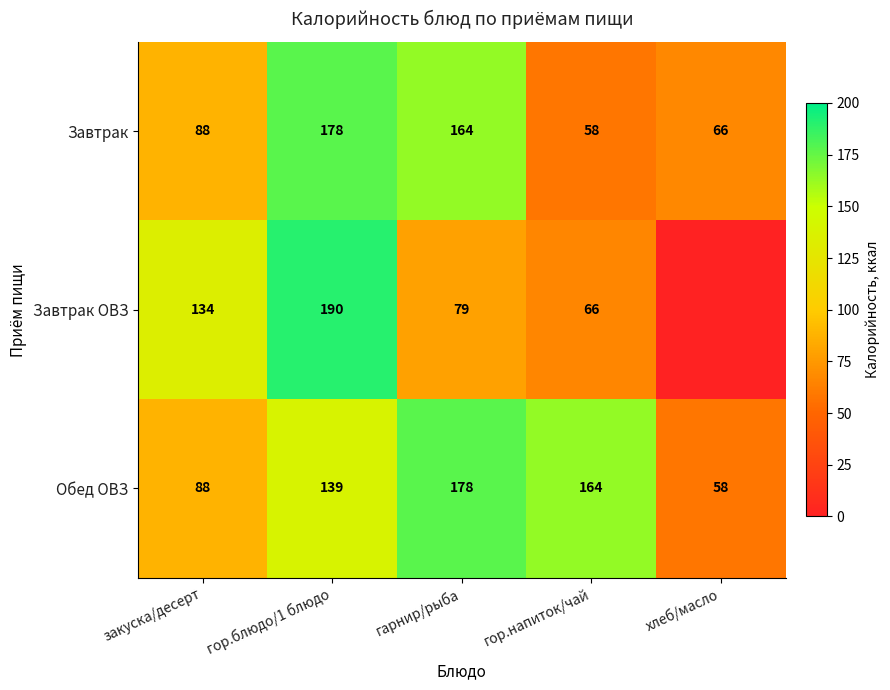

At which category is the sum across all series the highest?

гор.блюдо/1 блюдо